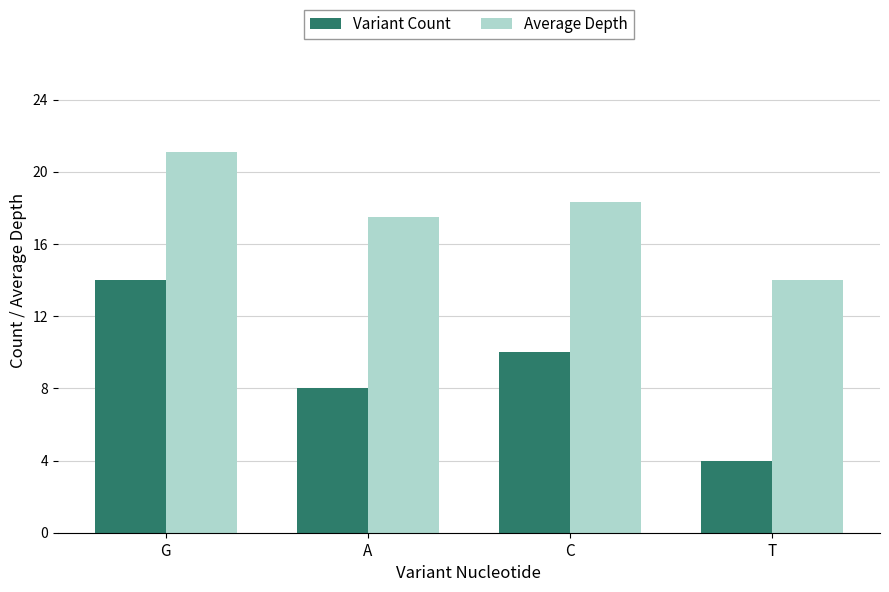

How many distinct data groups are displayed?

2